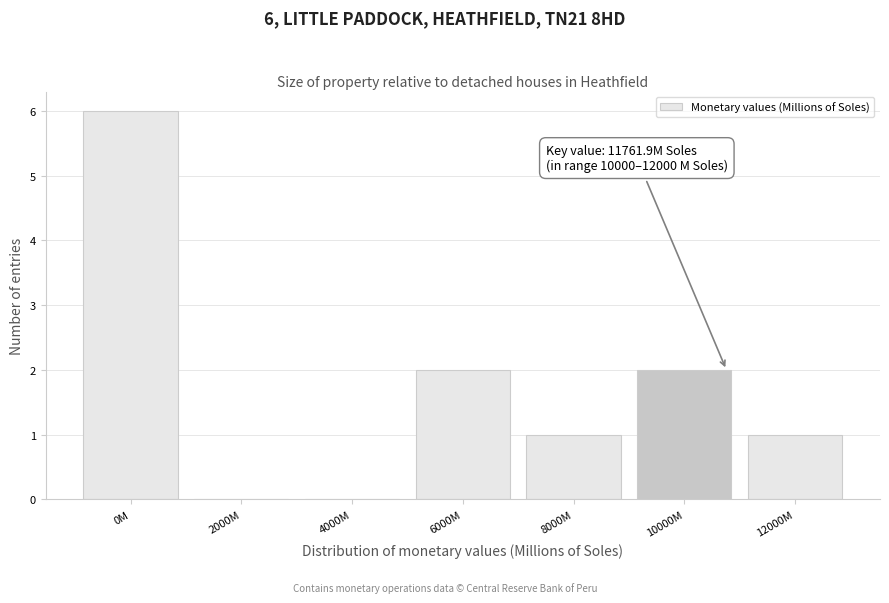

Reading right to left, what are all the values shown in this chart?

12000M=1	10000M=2	8000M=1	6000M=2	4000M=0	2000M=0	0M=6